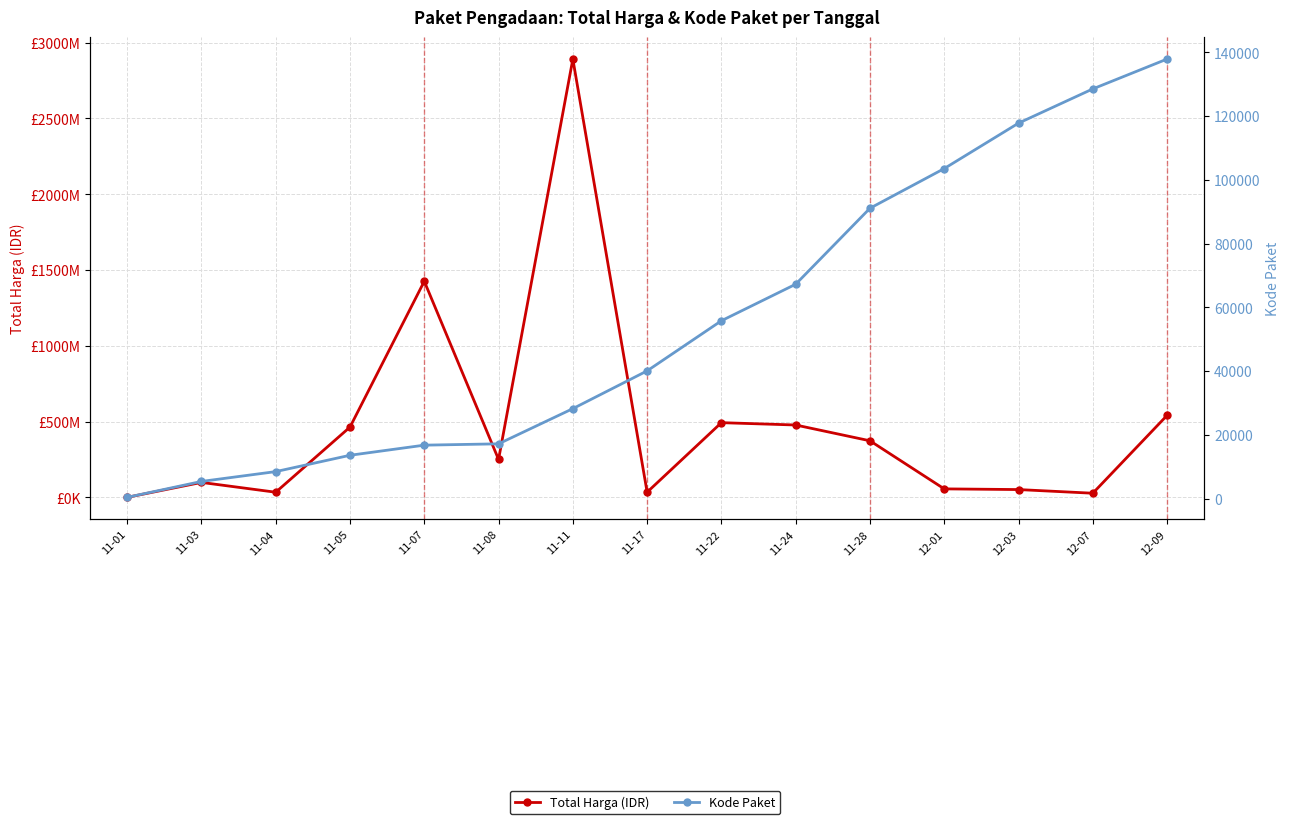

Which series has the largest total across all categories?

Total Harga (IDR)